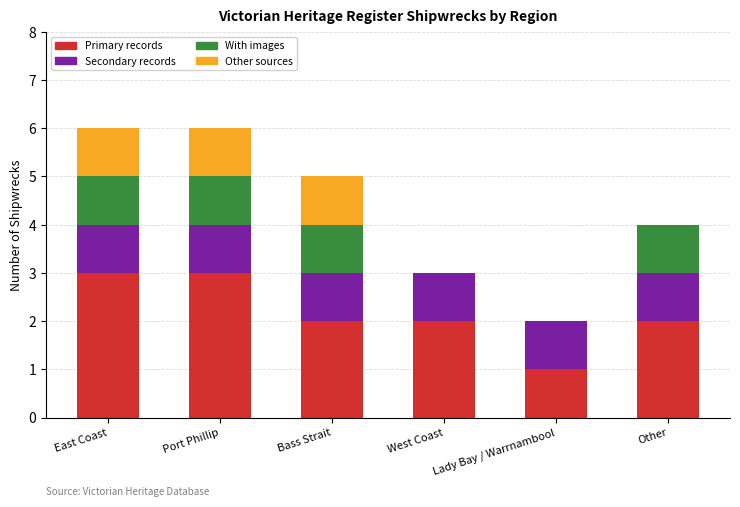

What is the total value across all series at Other?

4